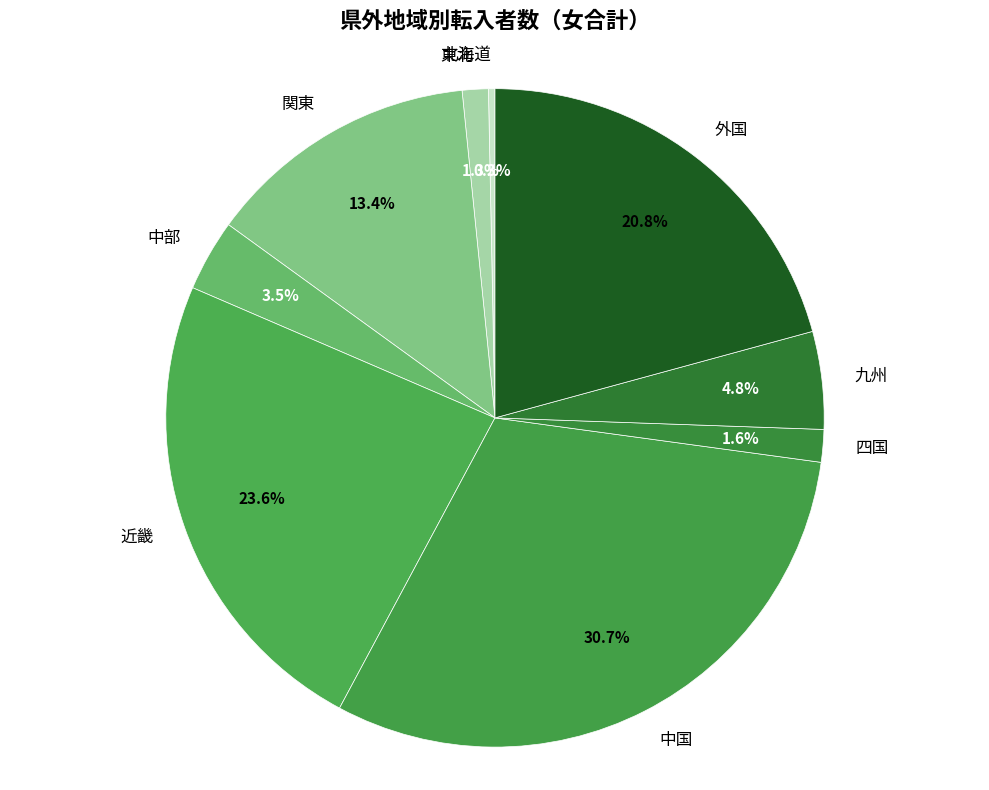

Is there a majority slice in this chart?

No